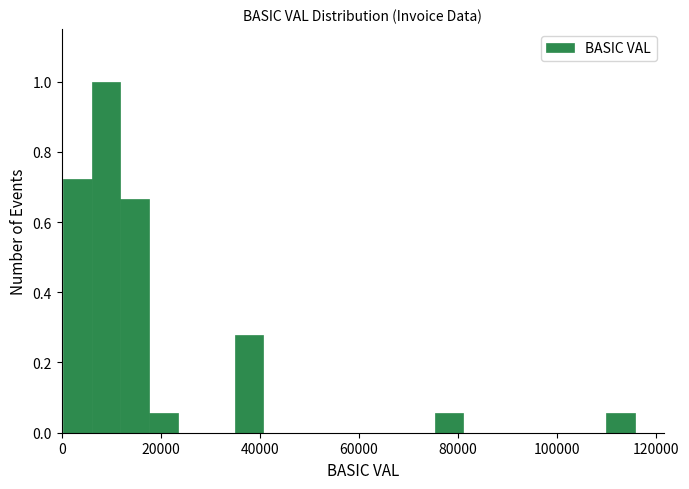

Around what value on the x-axis is the tallest bar? Give the approximate position of its centre, as read against the axis.

8000